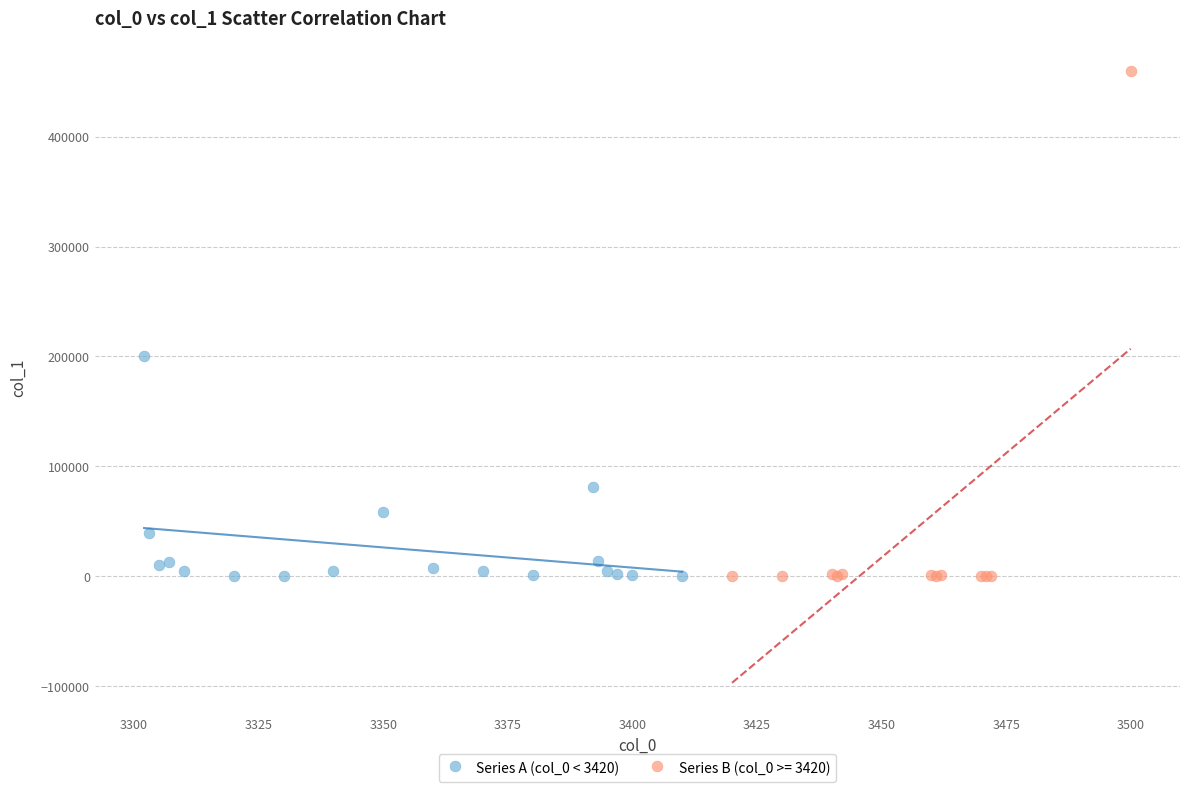

Which series contains the highest Y value?

Series B (col_0 >= 3420)